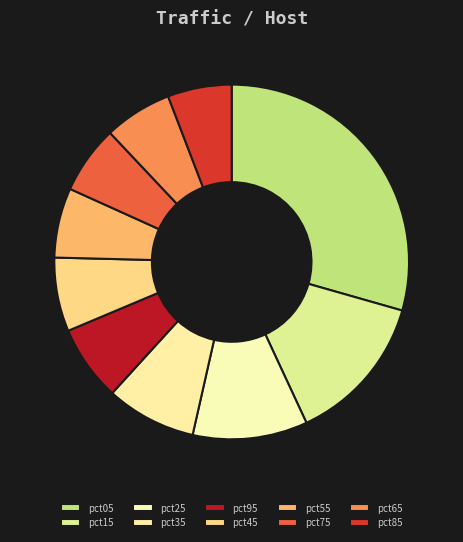

True or false: pct85 accounts for 1% of the total.

False